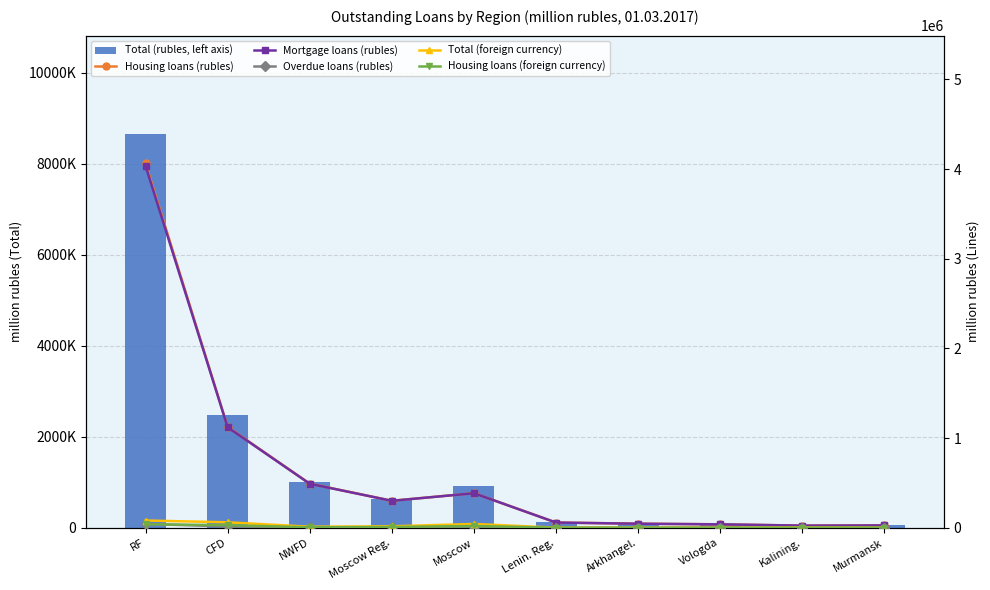

Reading left to right, extract all data points from this chart.

Total (rubles, left axis): 8657260	2473637	995565	626317	909846	119725	88569	75044	54531	66743
Housing loans (rubles): 4065511	1124944	492009	301080	385473	58135	45110	38318	23699	25969
Mortgage loans (rubles): 4035340	1120164	490185	300272	384851	57900	44899	38055	23648	25889
Overdue loans (rubles): 42623	13921	3822	4378	6242	496	249	358	138	160
Total (foreign currency): 80666	60785	11109	16137	42082	775	85	143	2289	88
Housing loans (foreign currency): 38897	28552	5071	7877	19636	441	60	130	376	56